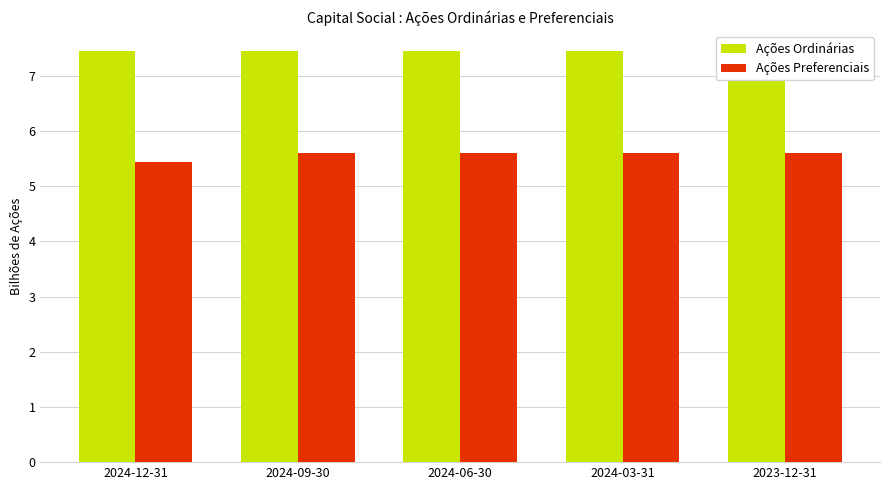

At which label does Ações Preferenciais reach its minimum?

2024-12-31